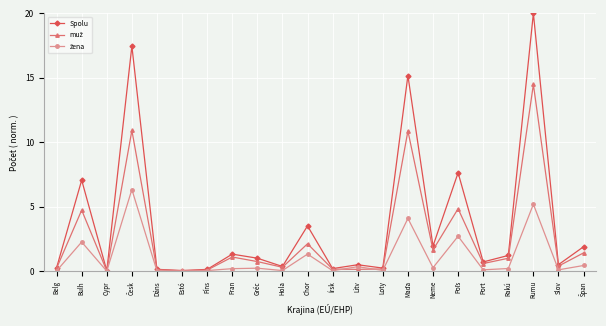

At which category is the sum across all series the highest?

Rumu